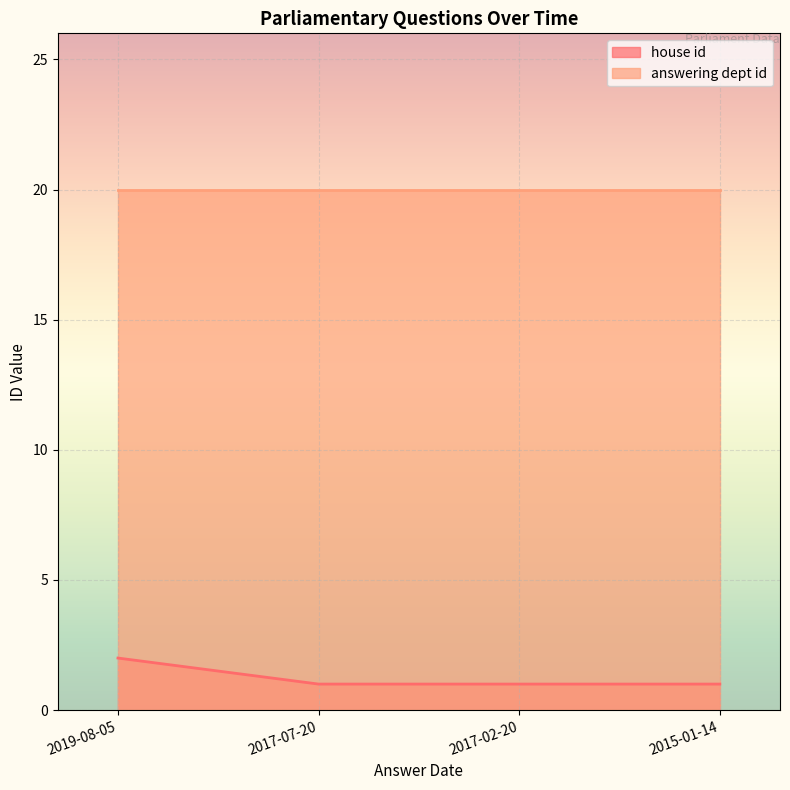

Rank the categories by value from lowest to highest.

2017-07-20, 2017-02-20, 2015-01-14, 2019-08-05